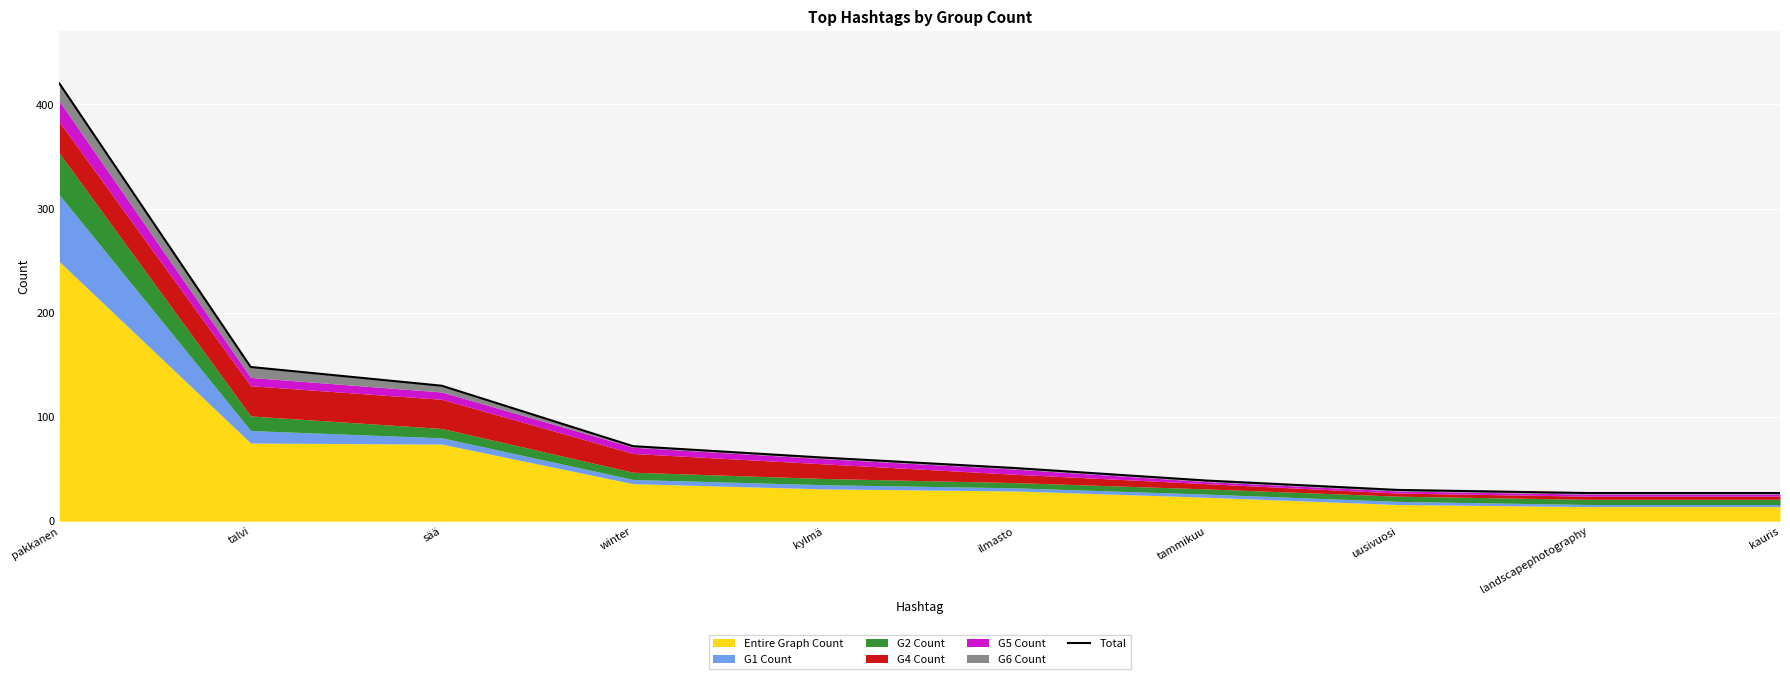

List the labels in order of value, smallest first.

landscapephotography, kauris, uusivuosi, tammikuu, ilmasto, kylmä, winter, sää, talvi, pakkanen